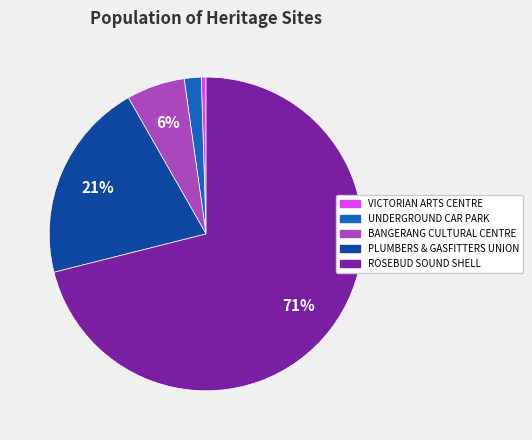

To the nearest percent, what is the difference between the VICTORIAN ARTS CENTRE and BANGERANG CULTURAL CENTRE slice percentages?

6%